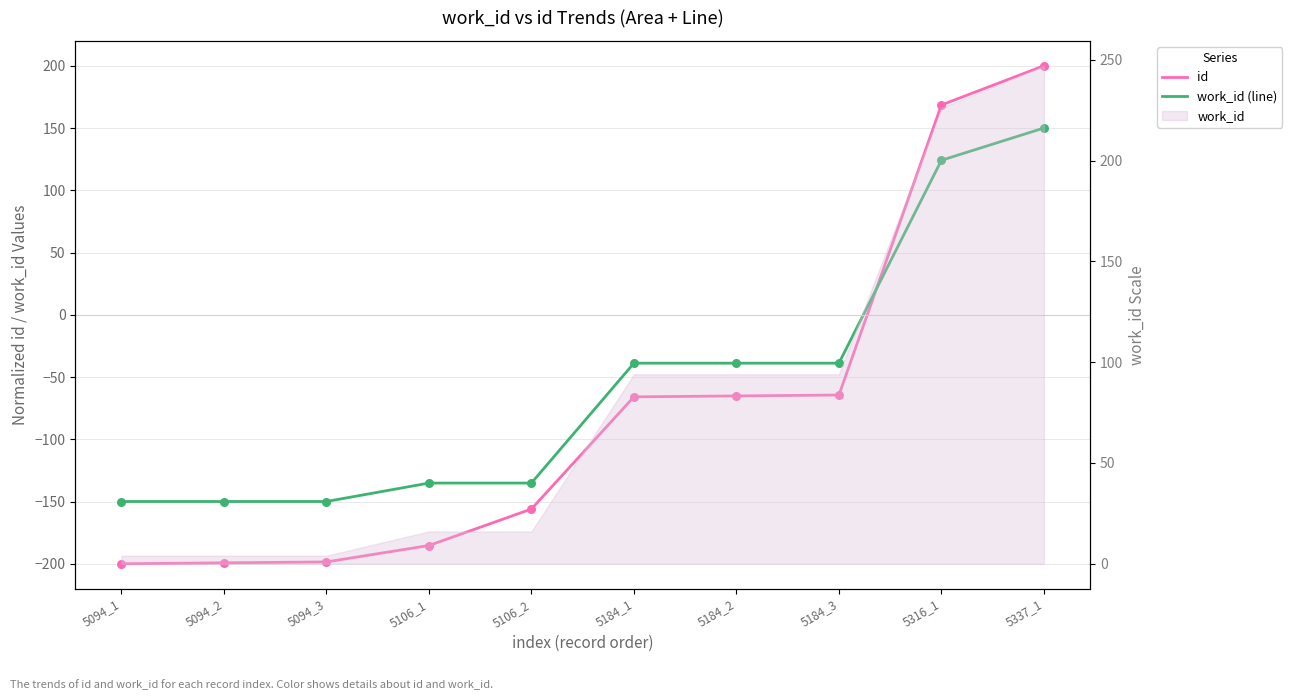

Which series reaches the minimum Y coordinate?

id